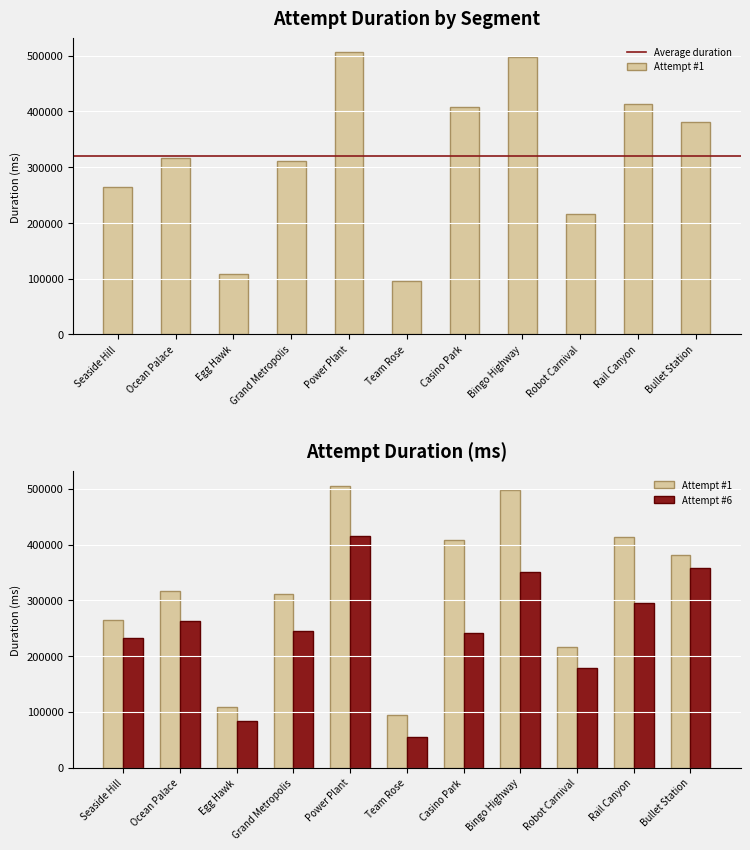

What is the maximum value shown in the chart?

505756